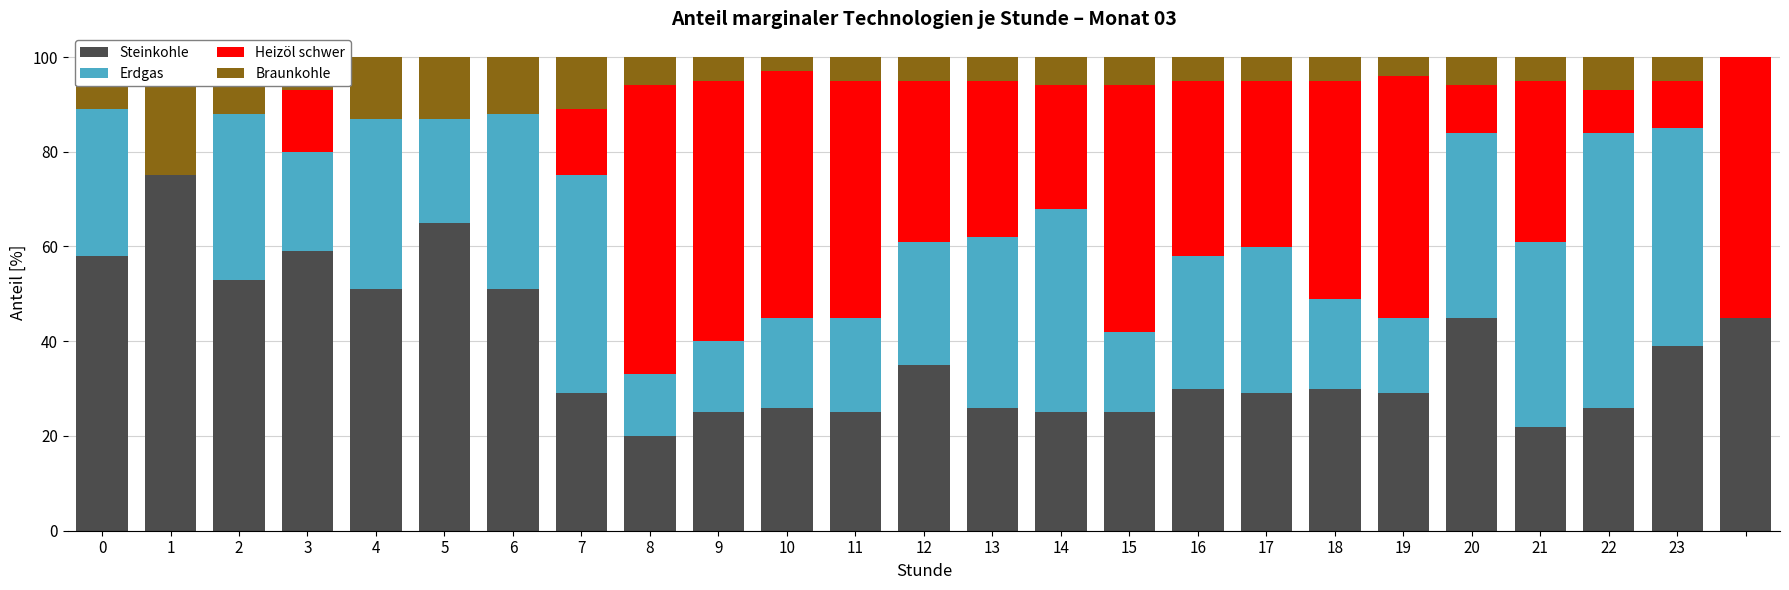

What is the difference between the second highest and second lowest values in the Heizöl schwer series?

55